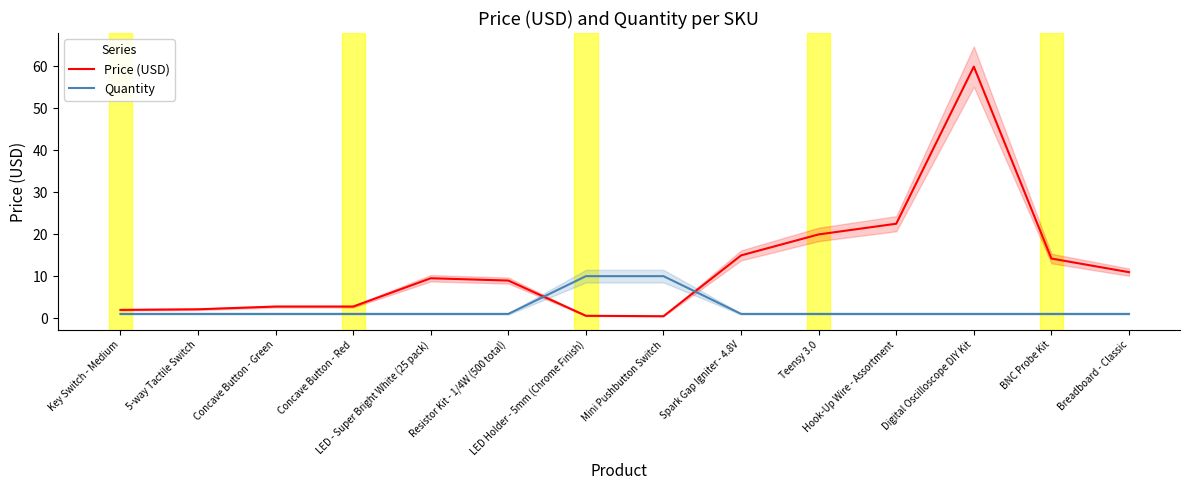

Which series changed the most between Mini Pushbutton Switch and Teensy 3.0?

Price (USD)